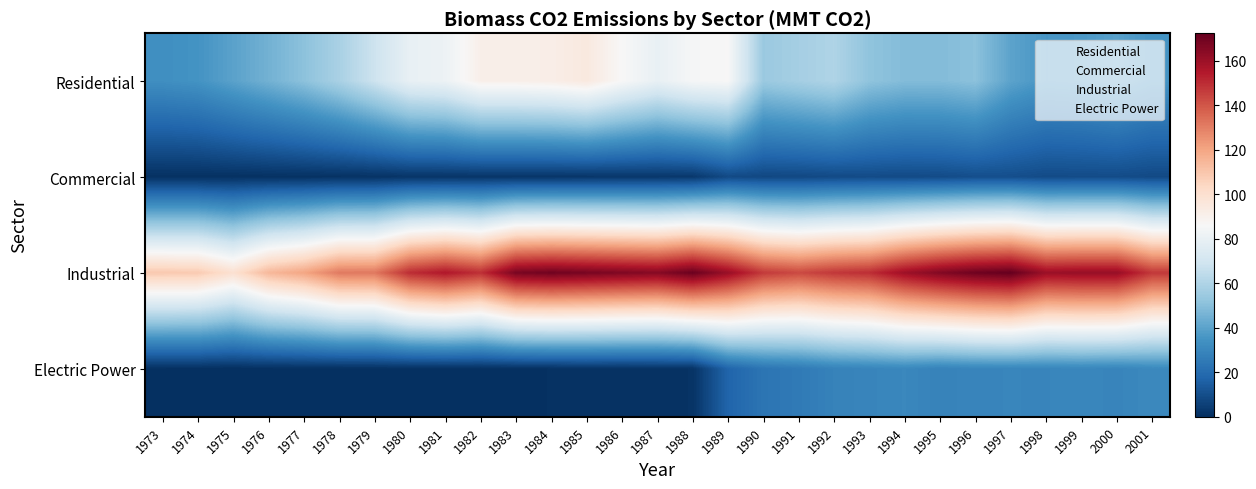

Between 1985 and 1992, which series saw the biggest shift?

Residential